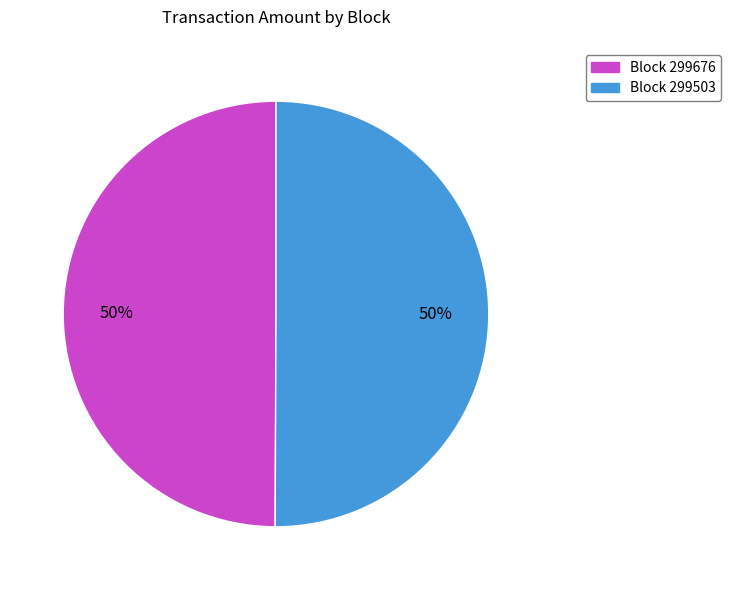

To the nearest percent, what is the average slice percentage?

50%